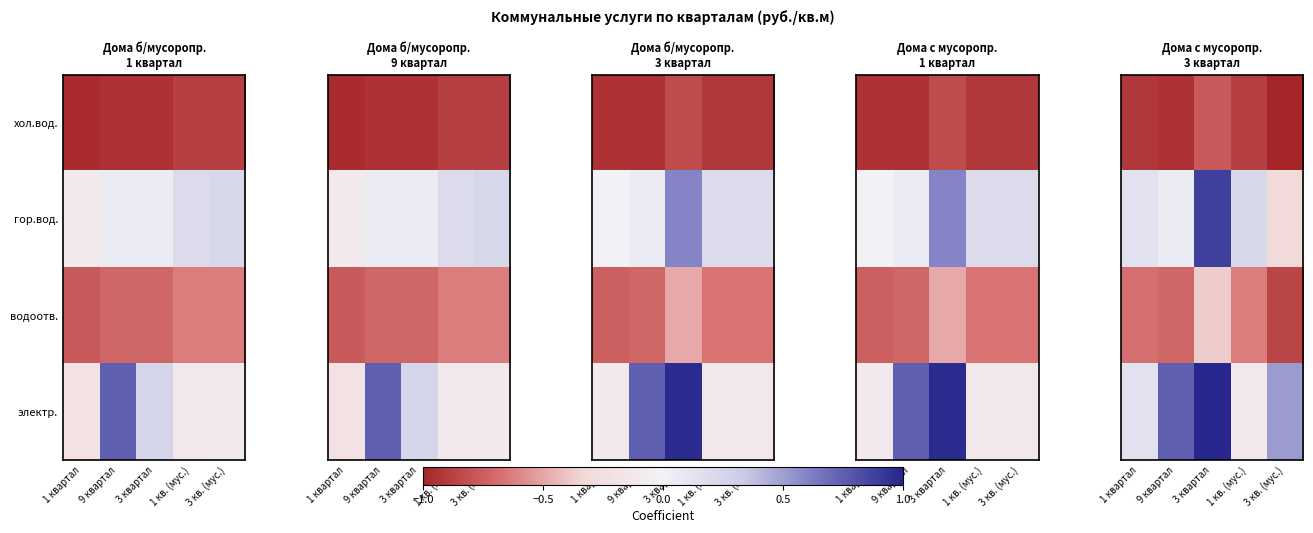

What is the maximum value for хол.вод.?

-0.8